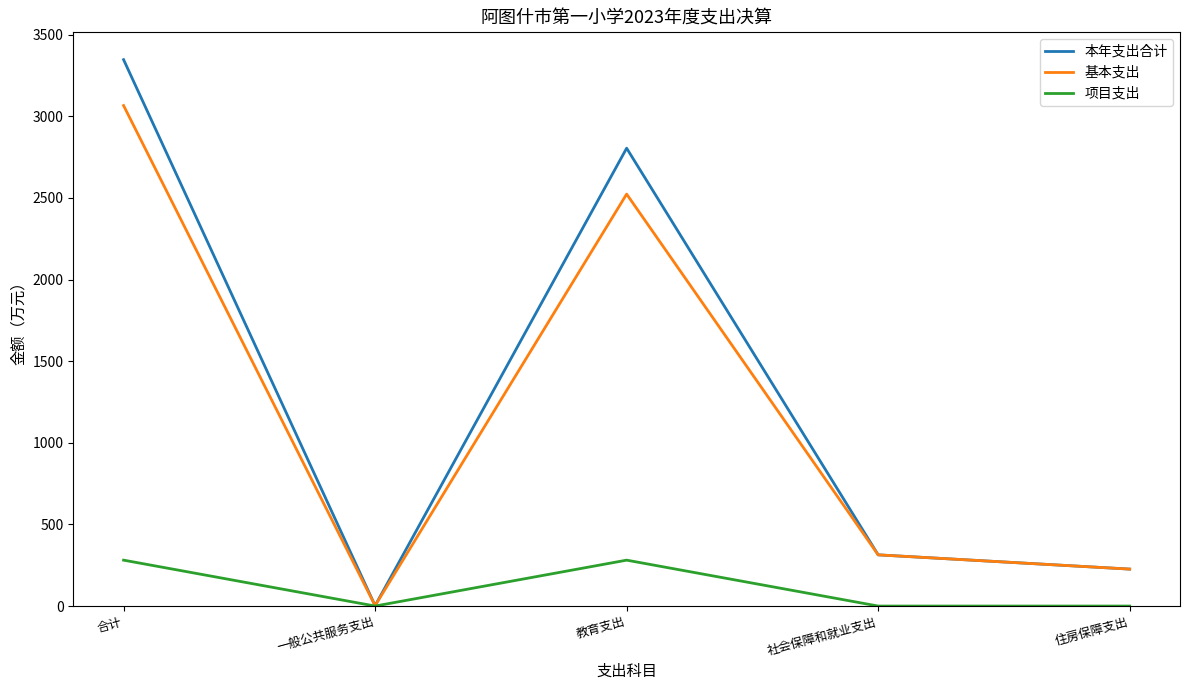

Which series has the widest spread of values?

本年支出合计